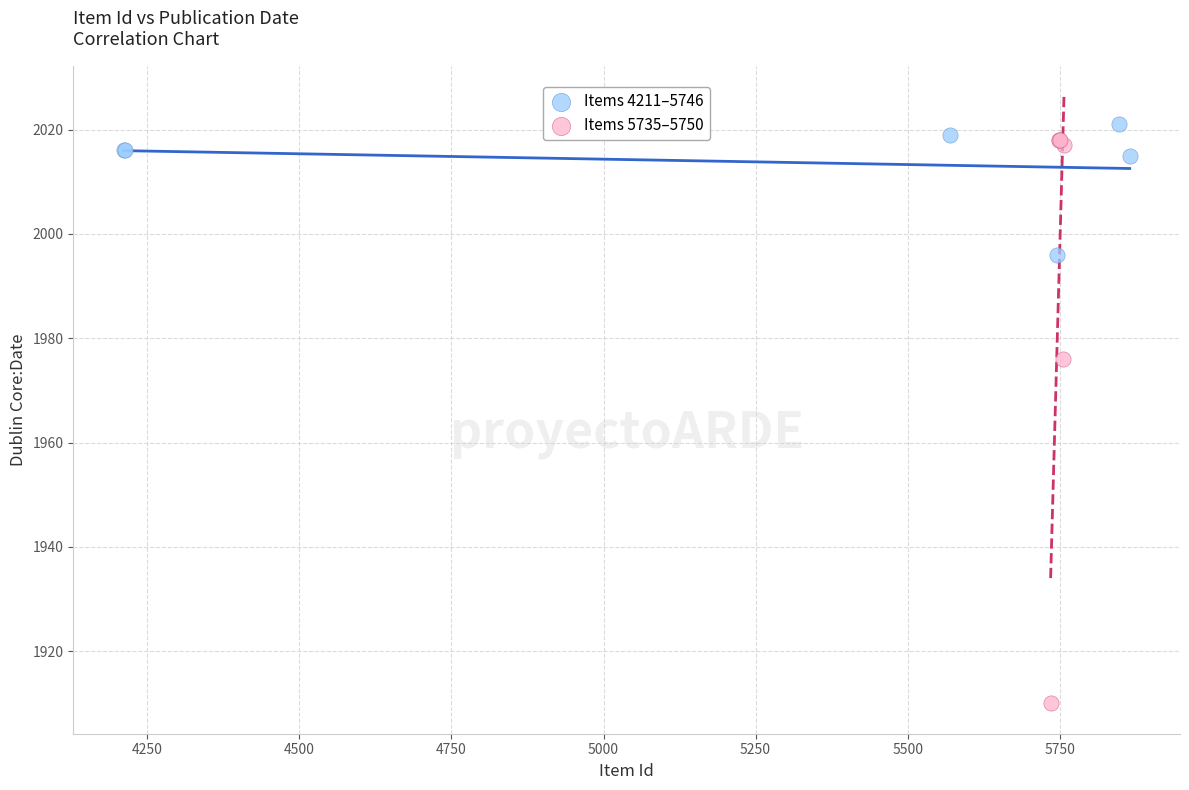

Which series contains the lowest Y value?

Items 5735–5750